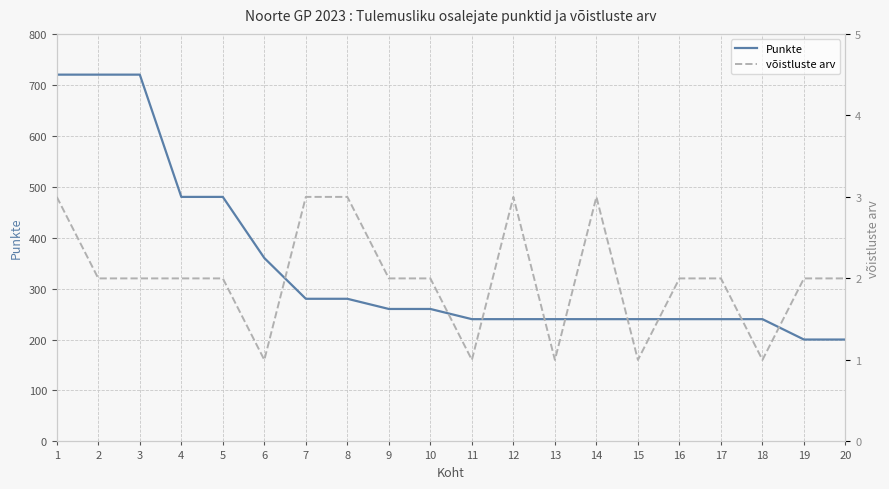

Read the Punkte value at 1, to the nearest 10.

720